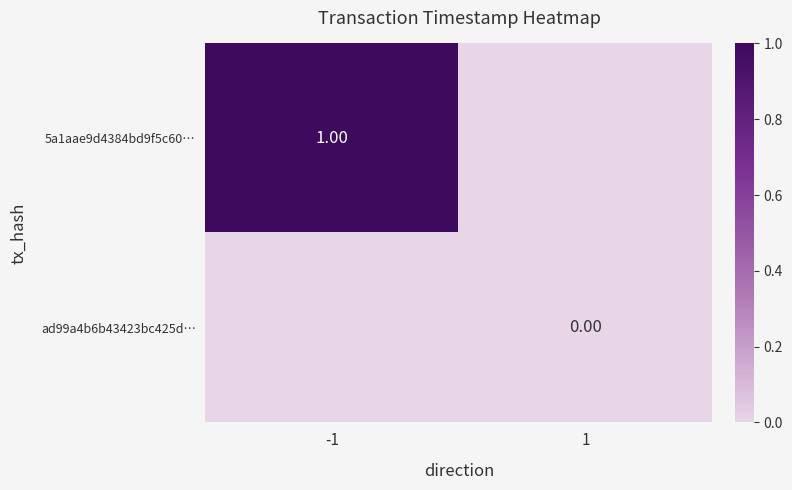

Is the value of ad99a4b6b43423bc425d… at 1 greater than the value of 5a1aae9d4384bd9f5c60… at -1?

No